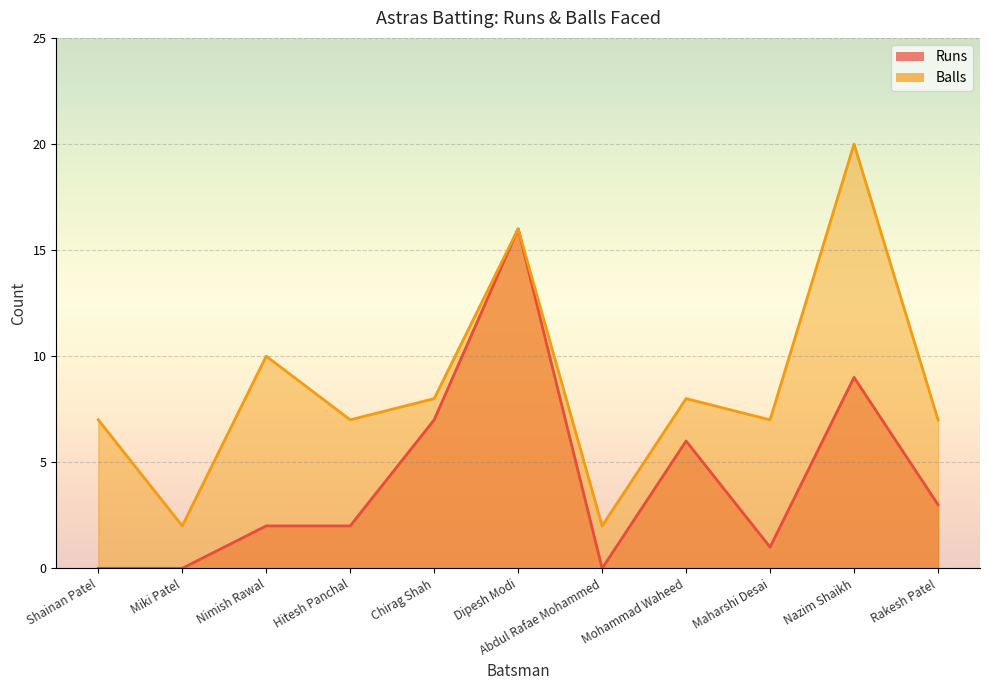

The Runs series shows 16 at Dipesh Modi. True or false?

True